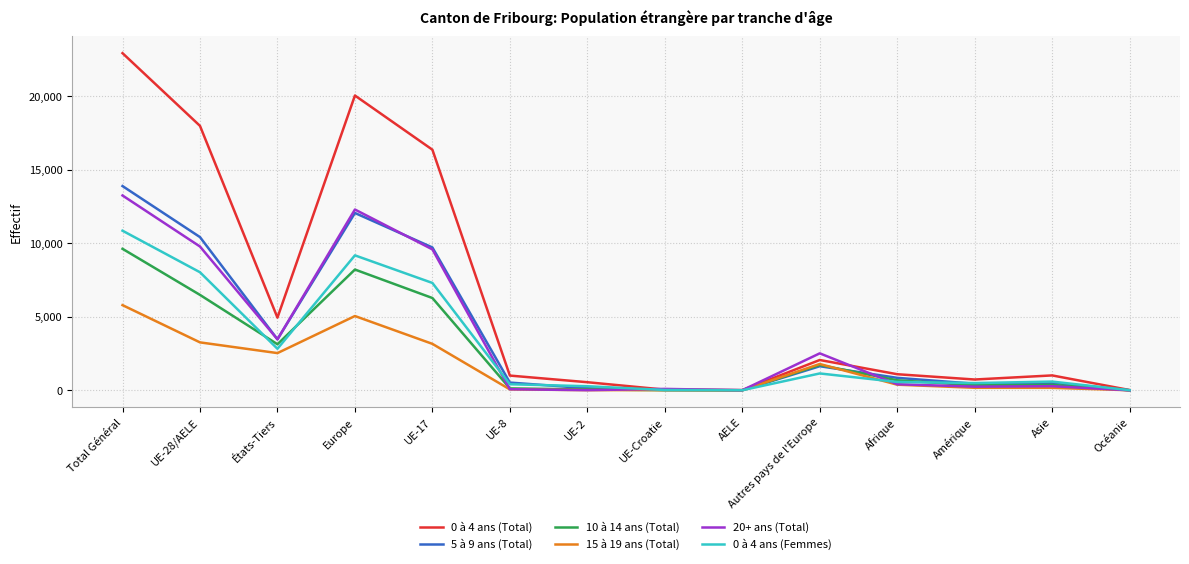

At which category is the sum across all series the highest?

Total Général